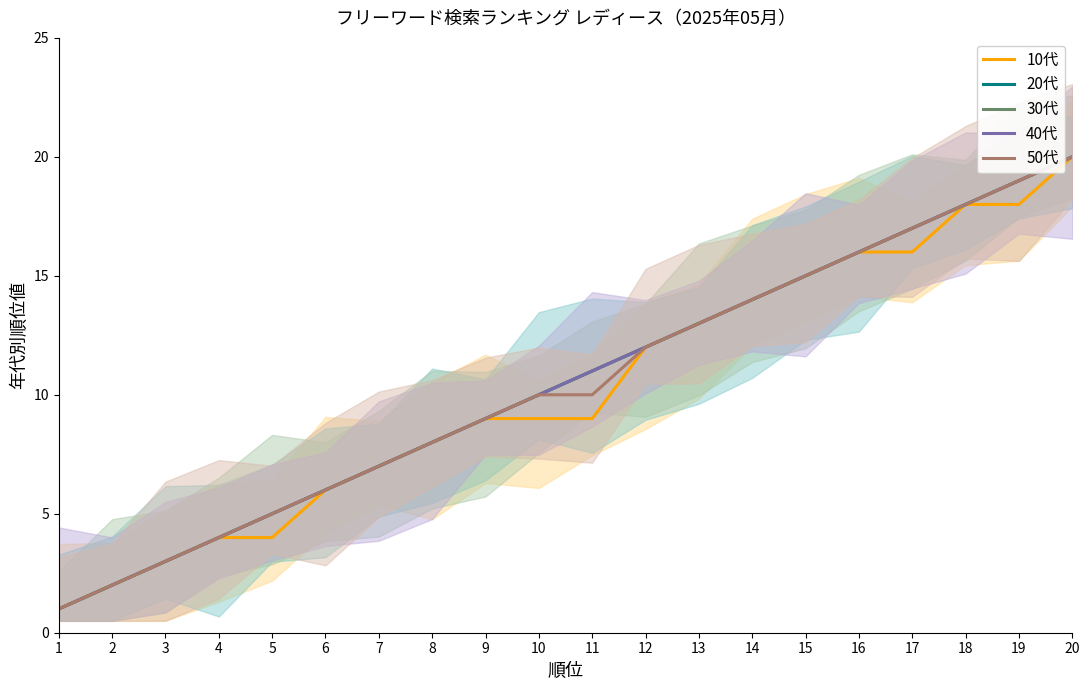

Is the value of 50代 at 9 greater than the value of 10代 at 4?

Yes